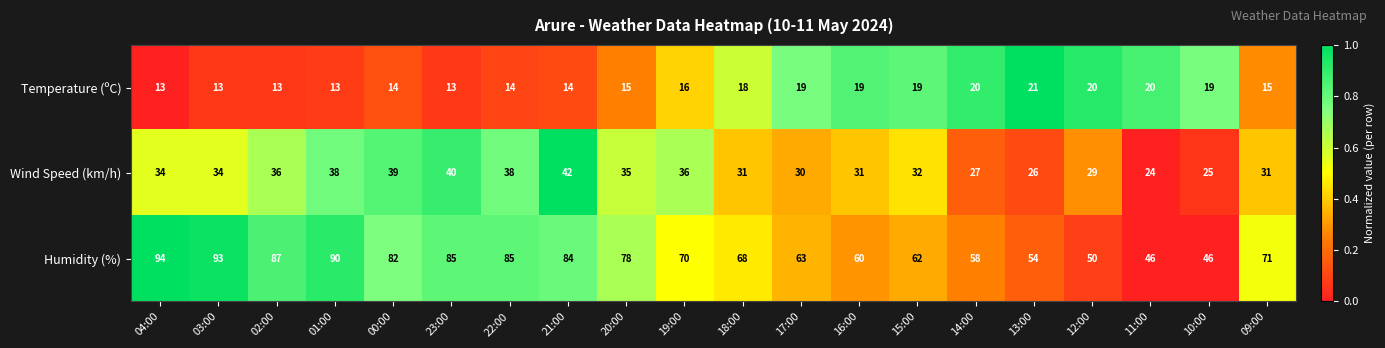

Is it true that Wind Speed (km/h) equals 24 at 11:00?

True